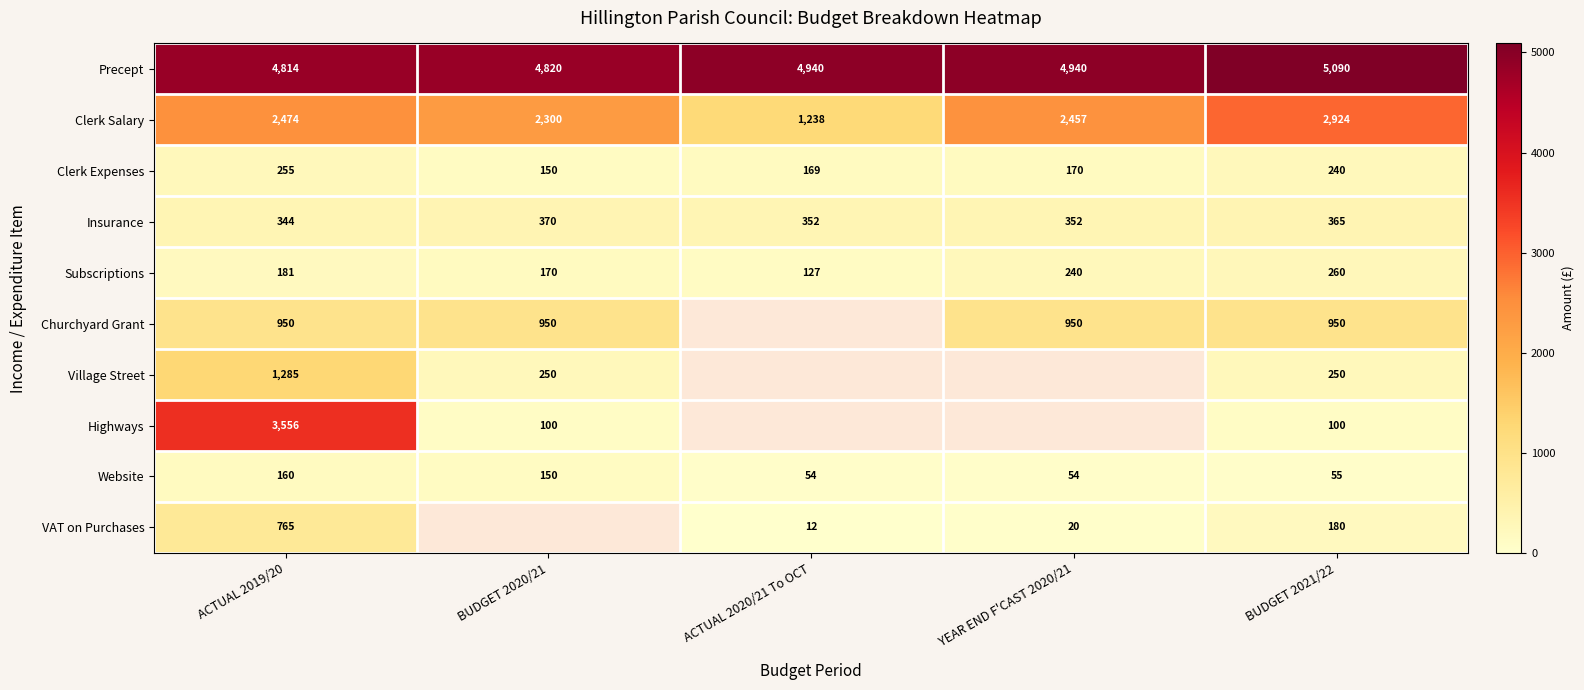

Is it true that Website equals 87.2 at YEAR END F'CAST 2020/21?

False